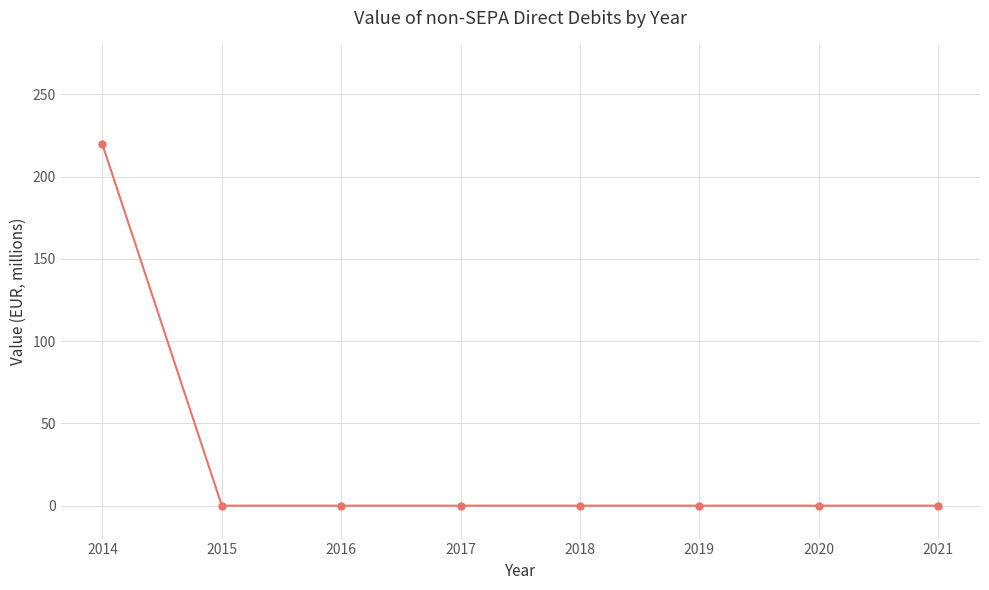

What is the greatest value displayed?

219.4